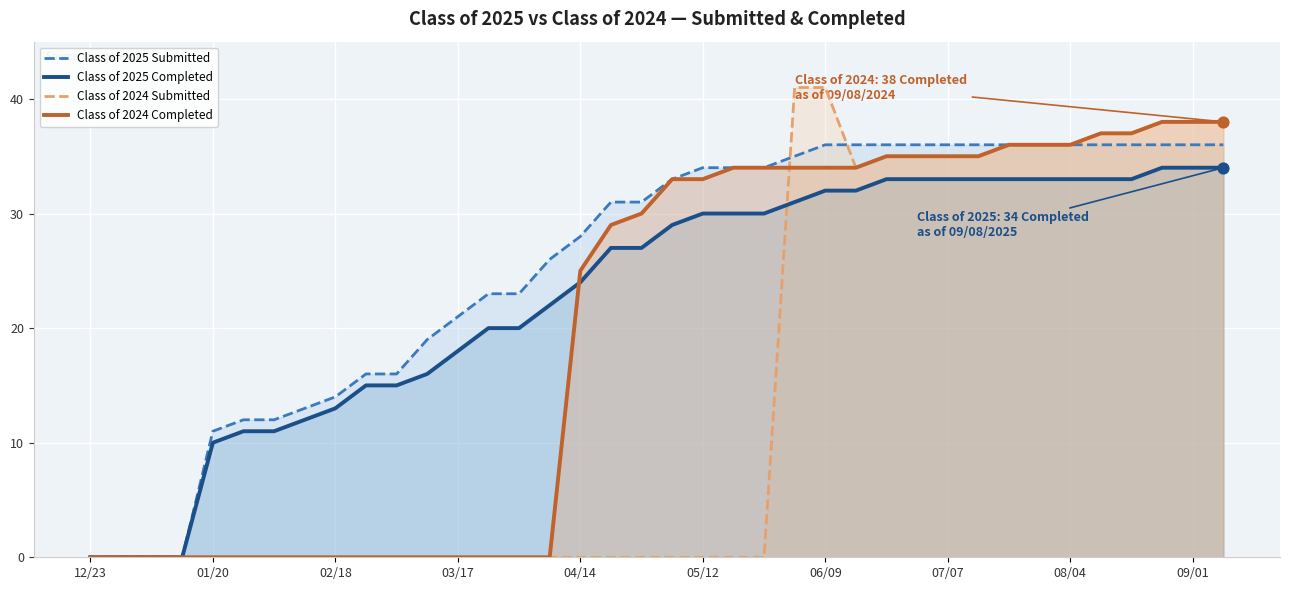

What are all the series names shown in the legend?

Class of 2025 Submitted, Class of 2025 Completed, Class of 2024 Submitted, Class of 2024 Completed